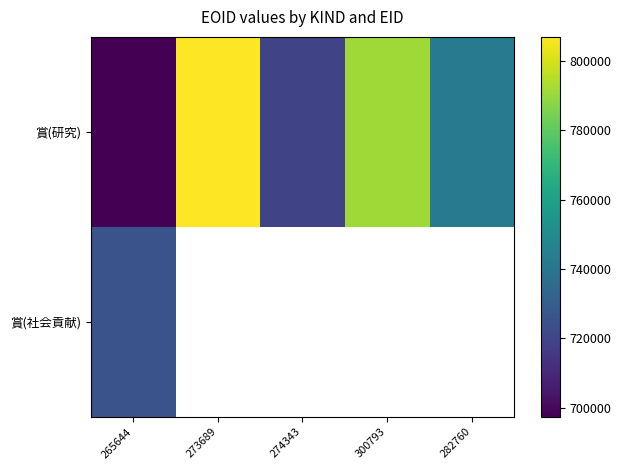

List the series in order of their peak value, lowest first.

賞(社会貢献), 賞(研究)